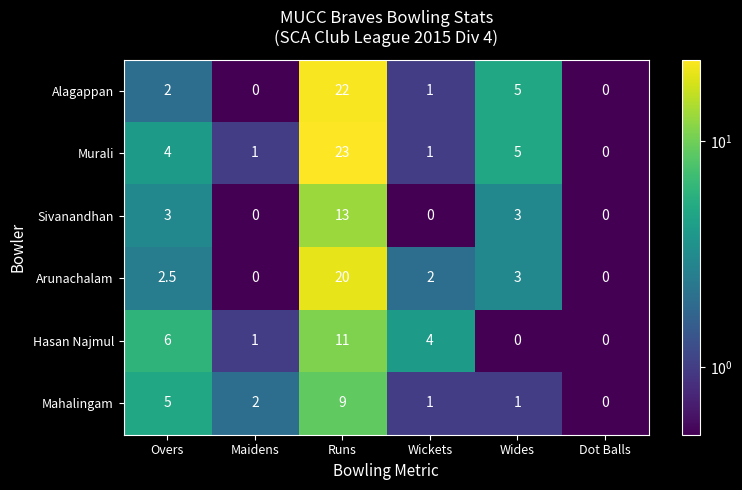

What is the sum of the Hasan Najmul values at Maidens and Wides?

1.0